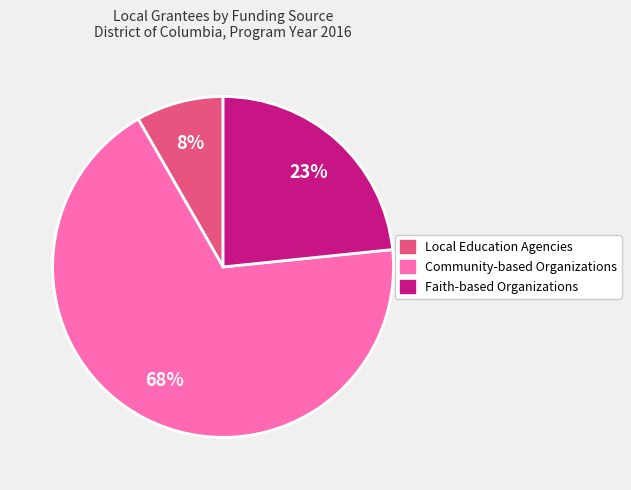

True or false: Faith-based Organizations accounts for 23% of the total.

True